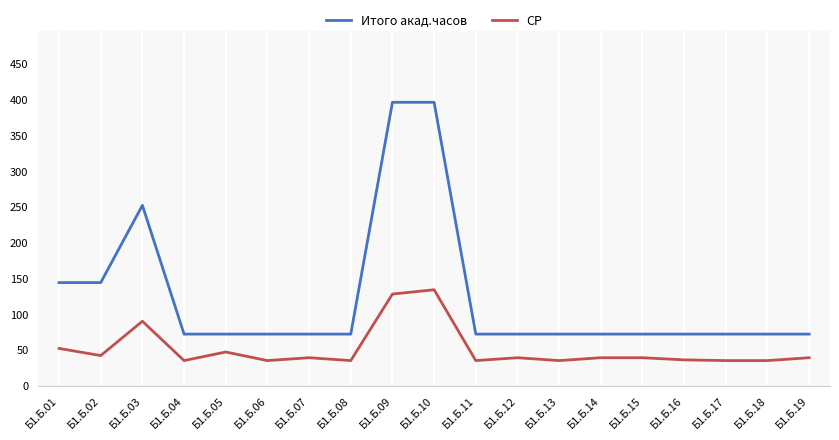

Which series has the widest spread of values?

Итого акад.часов